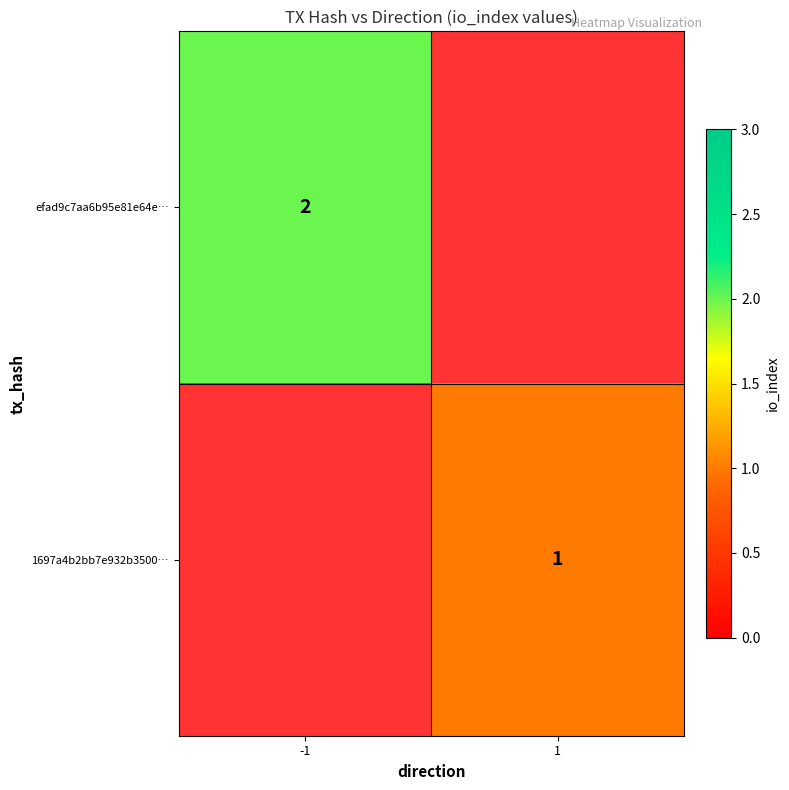

Is the value of 1697a4b2bb7e932b3500… at 1 greater than the value of efad9c7aa6b95e81e64e… at -1?

No